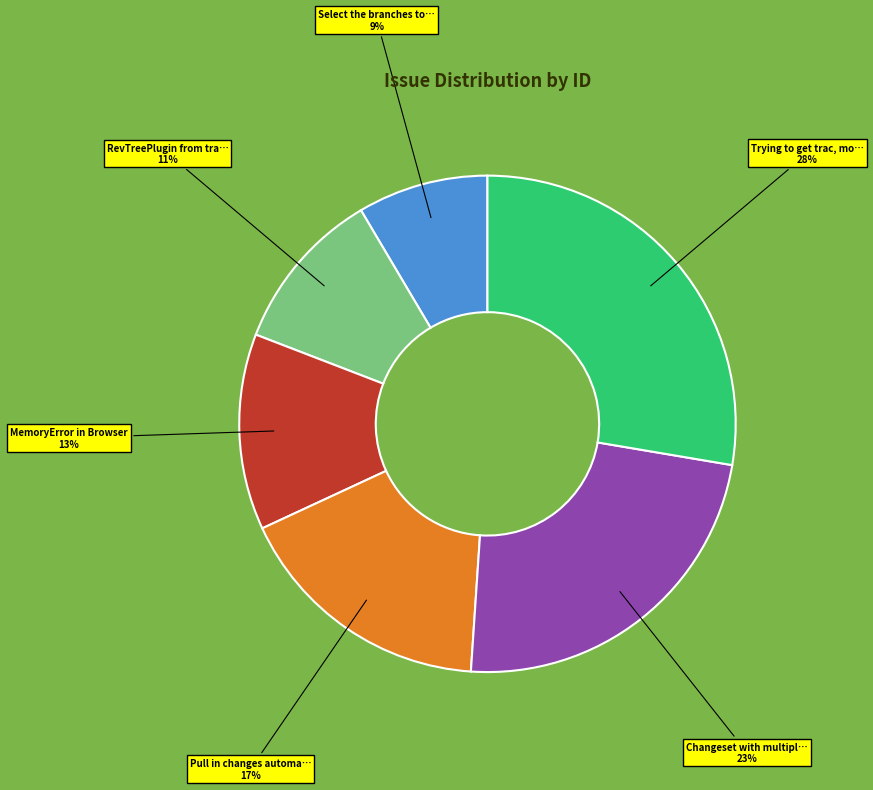

To the nearest percent, what is the difference between the largest and smallest slice percentages?

19%